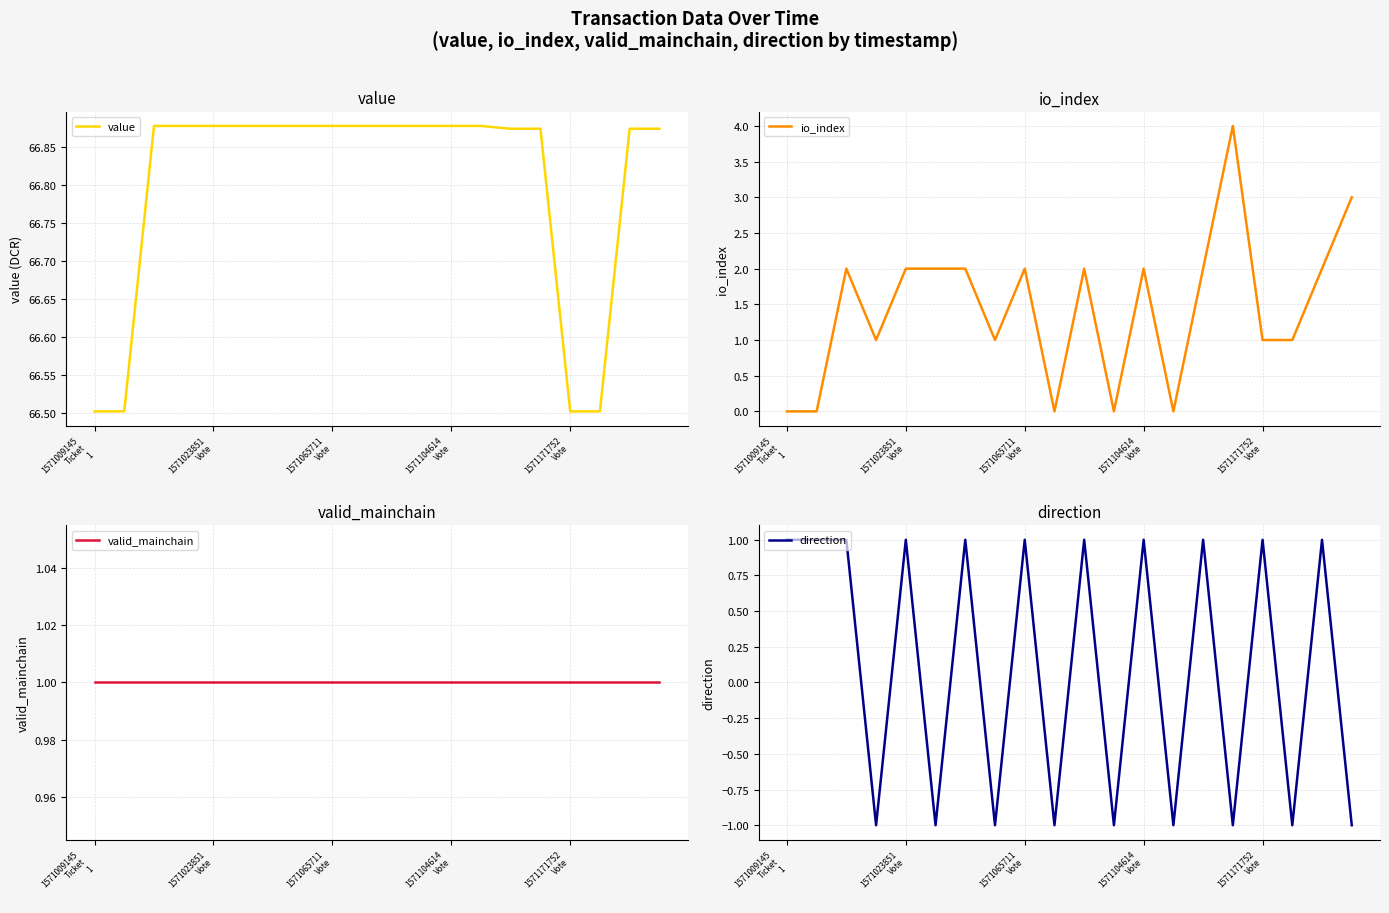

What is the maximum value for io_index?

4